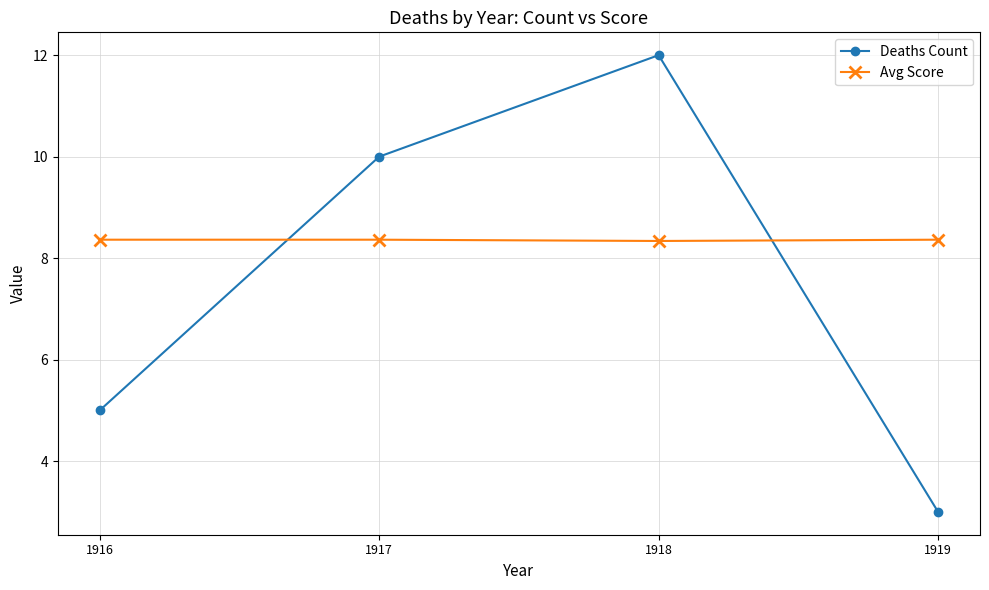

Rank the series by their maximum value, from lowest to highest.

Avg Score, Deaths Count